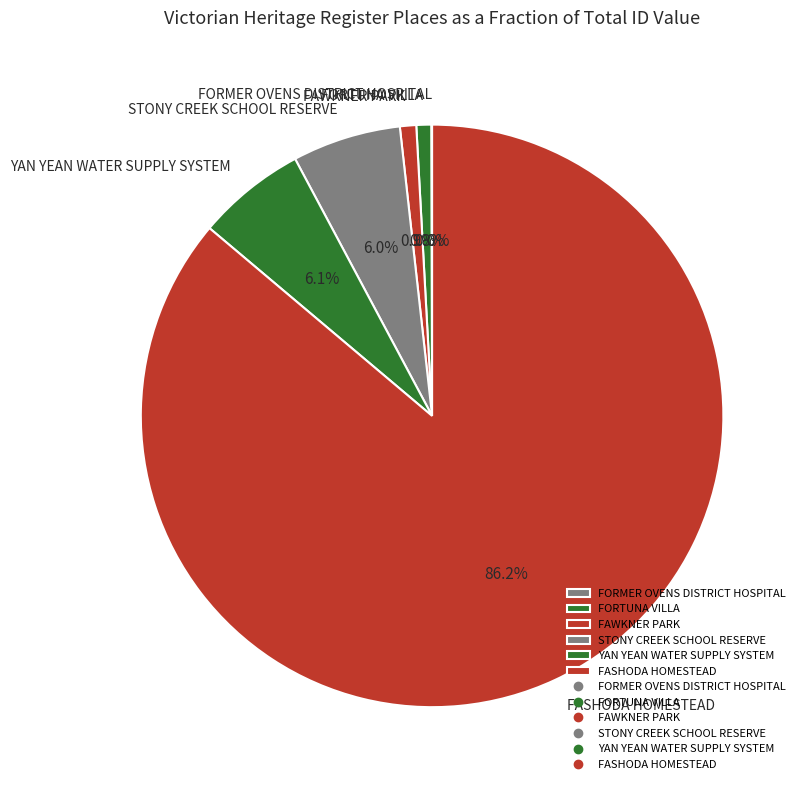

Do FAWKNER PARK and YAN YEAN WATER SUPPLY SYSTEM together represent more than half of the pie?

No